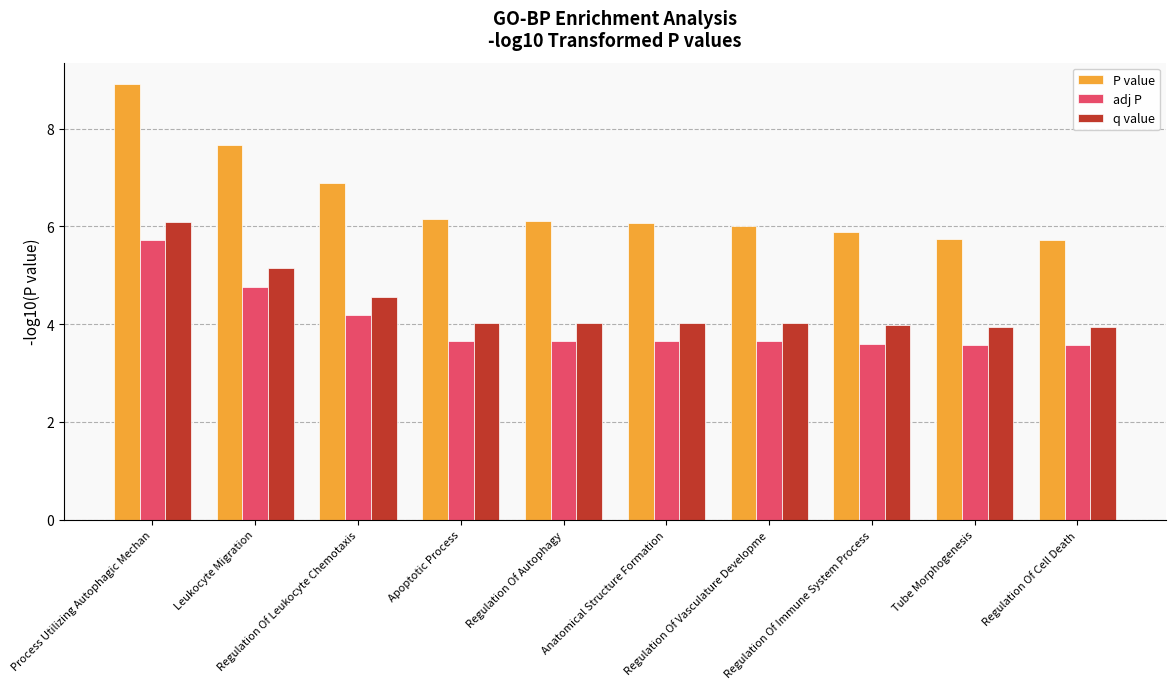

At which label does P value reach its peak?

Process Utilizing Autophagic Mechan